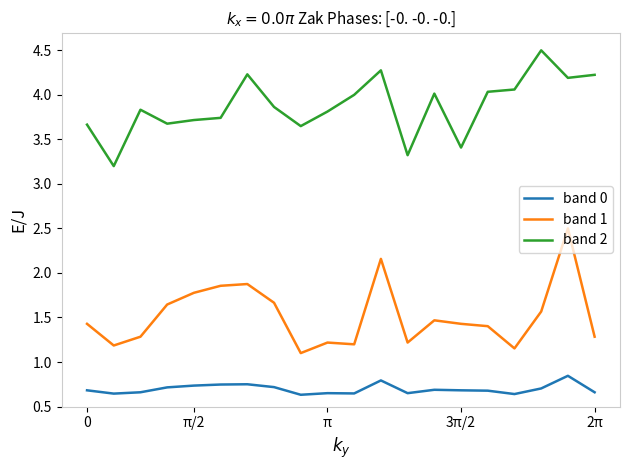

True or false: band 0 has more than 1 points higher than both neighbors.

True